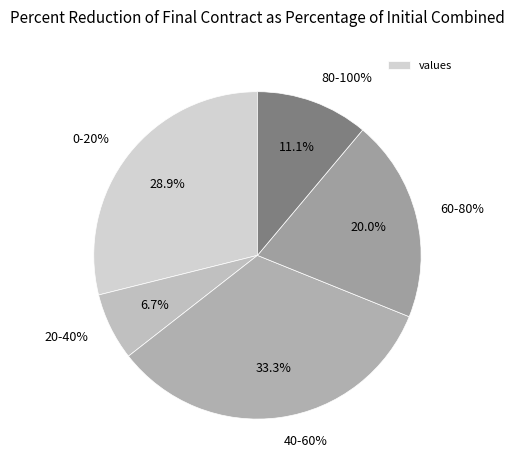

True or false: 6 accounts for 13% of the total.

True